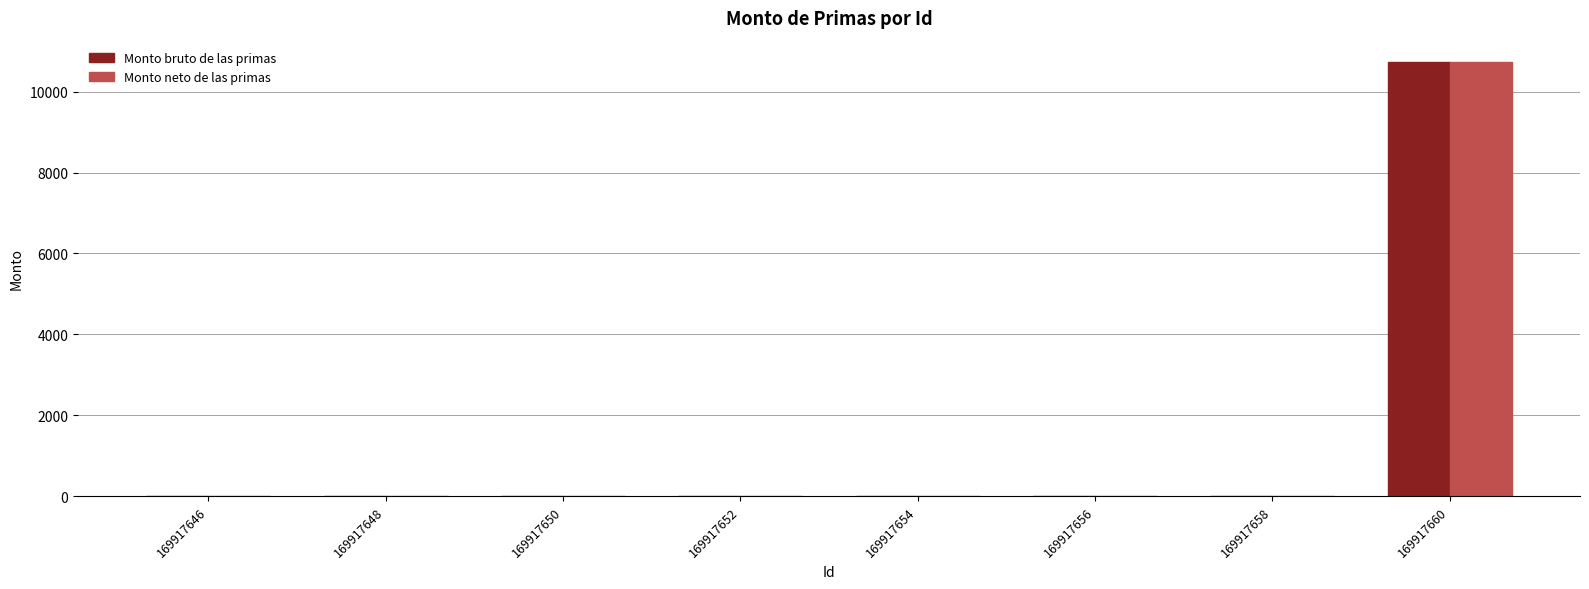

Are the bars horizontal?

No